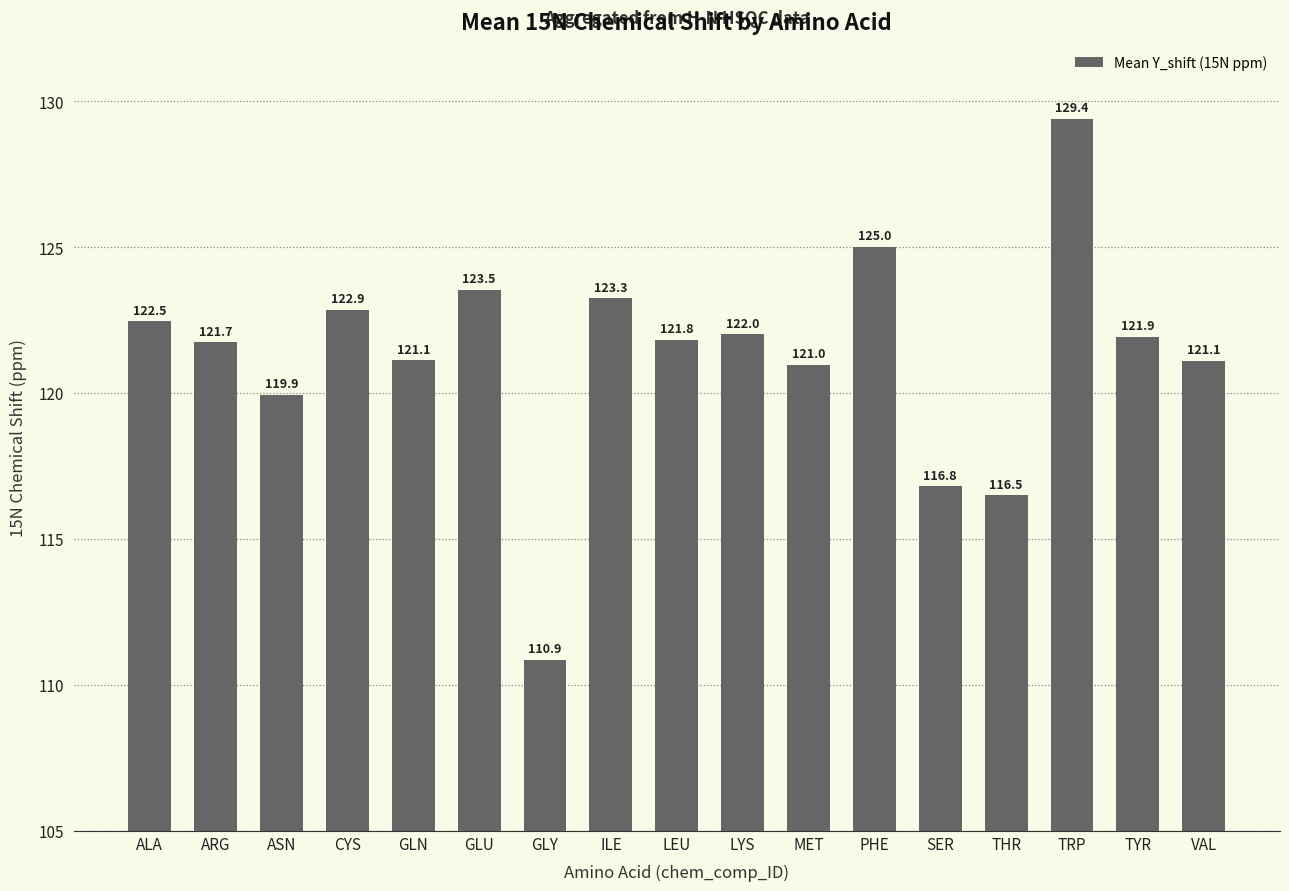

Does the chart contain stacked bars?

No